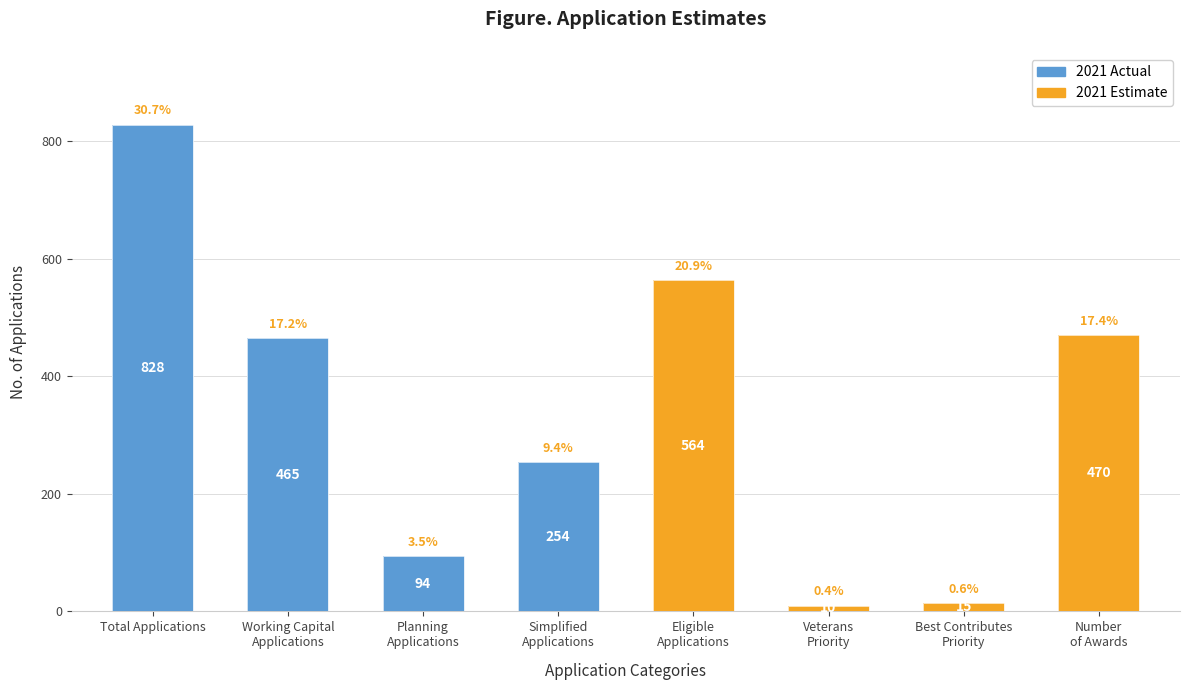

Between Total Applications and Planning
Applications, which is larger?

Total Applications